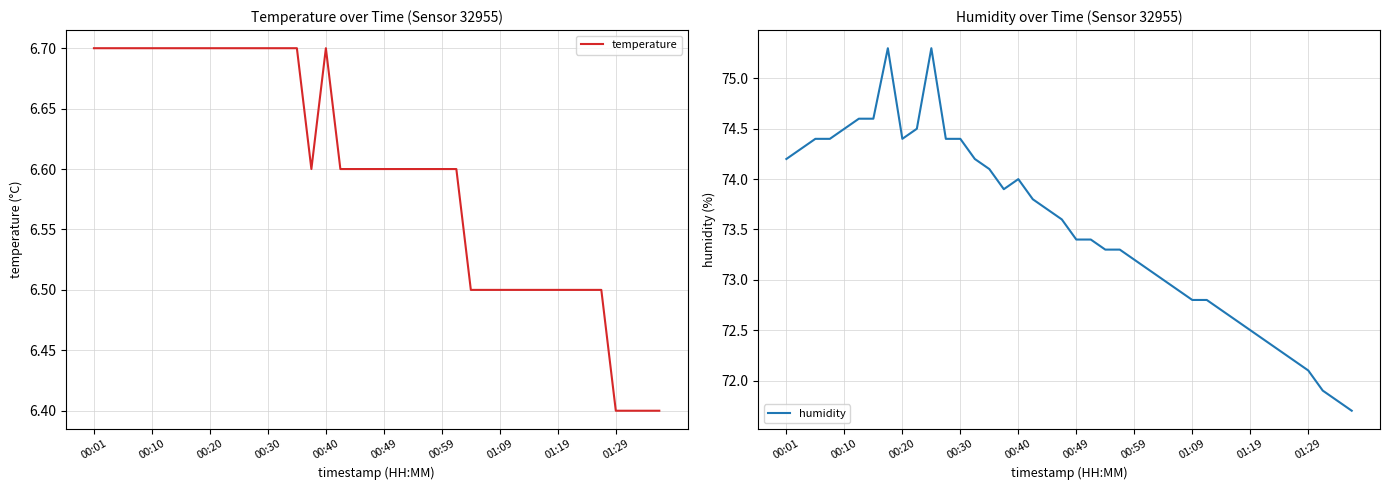

What is the minimum value for temperature?

6.4